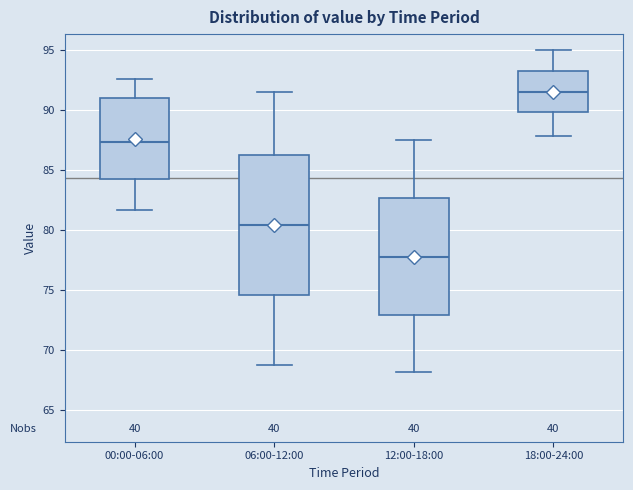

Which box has the lowest median line?

12:00-18:00